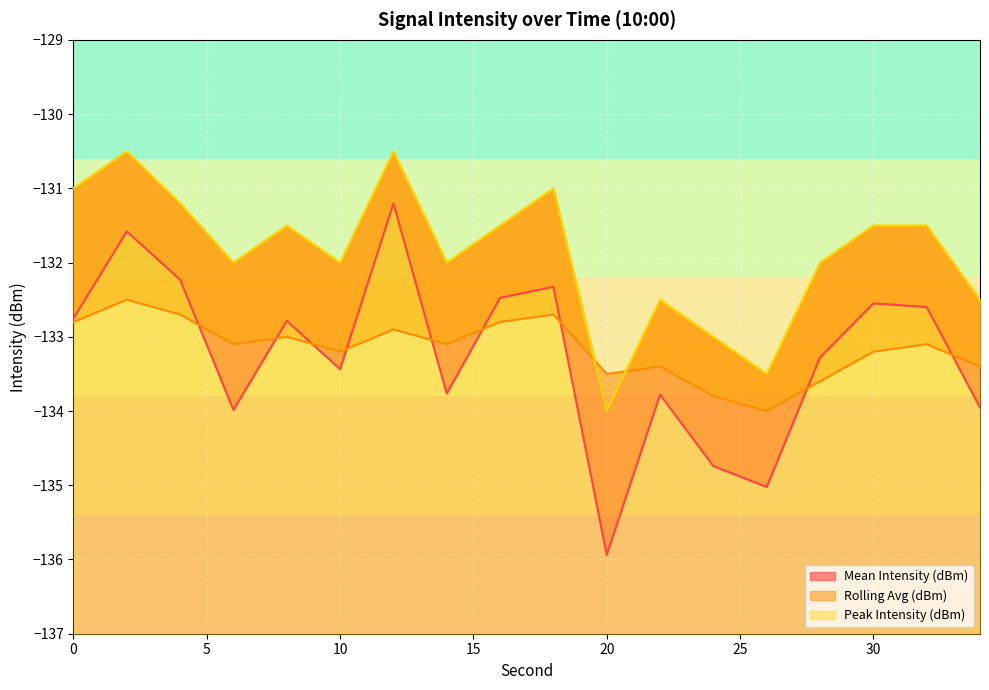

At which label does Peak Intensity (dBm) first exceed -131?

2